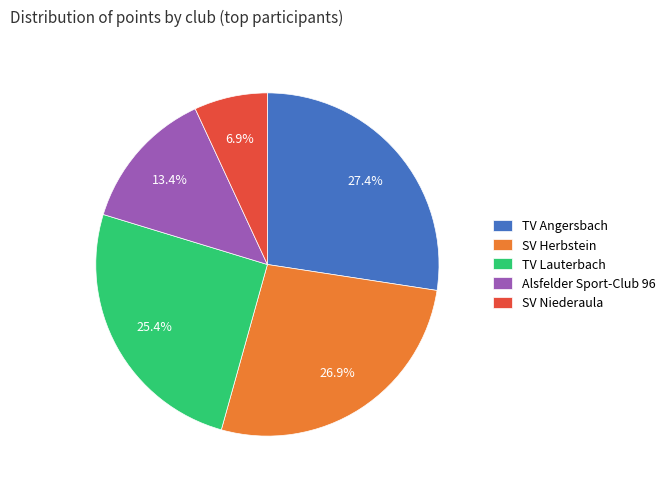

How many slices are in this pie chart?

5